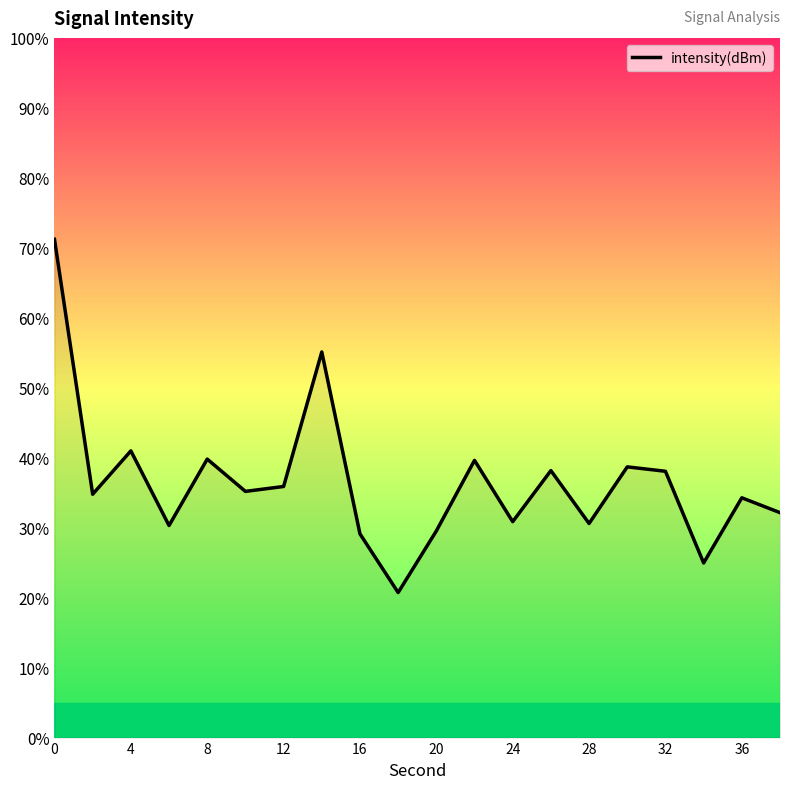

What is the maximum value shown in the chart?

71.2